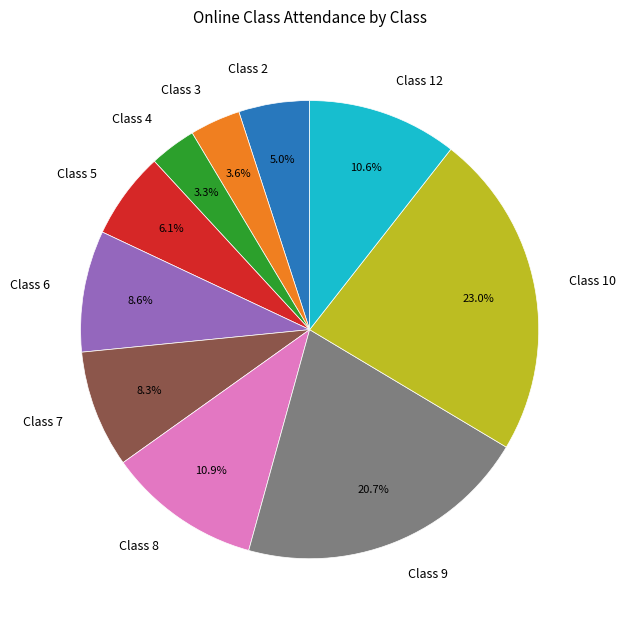

Approximately how many times larger is the value at Class 7 compared to Class 6?

1.0